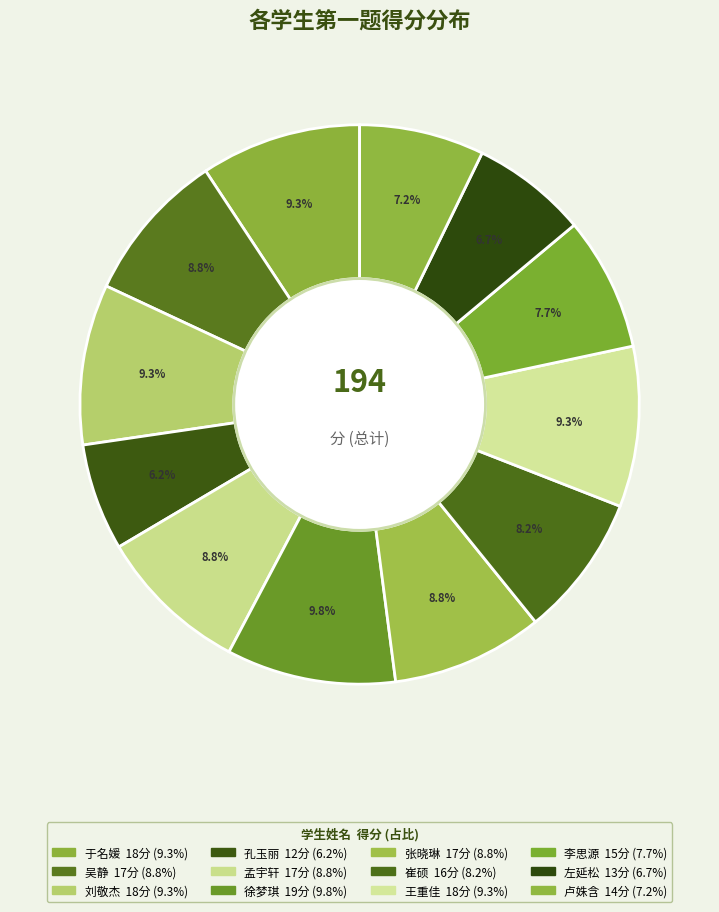

What percentage is the 徐梦琪 slice, to the nearest percent?

10%